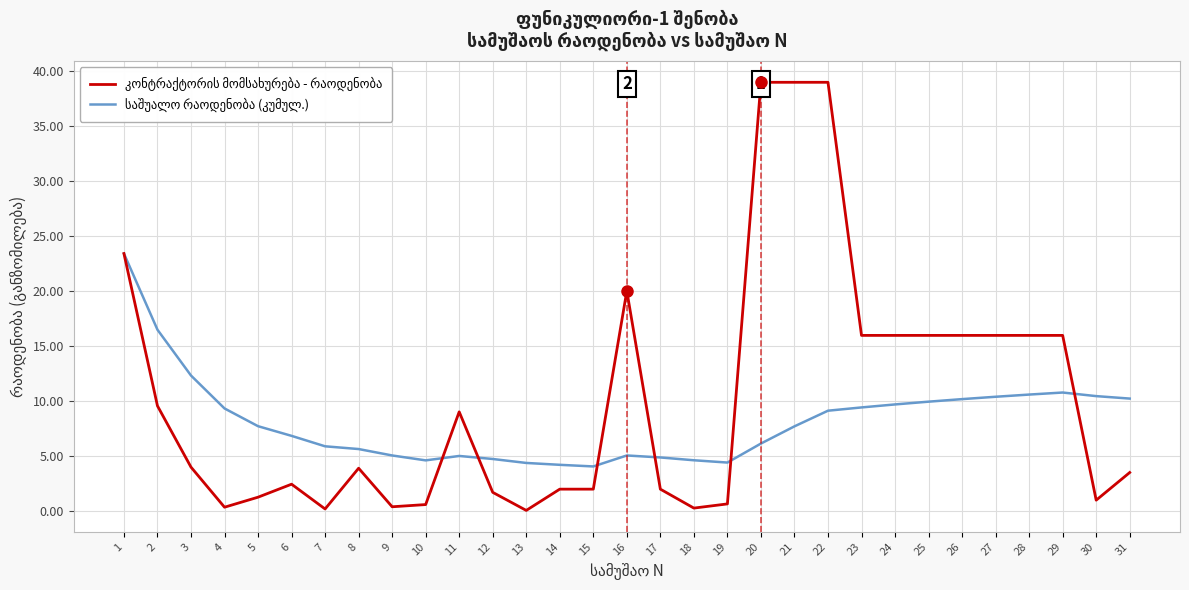

What is the difference between the maximum and minimum values in the საშუალო რაოდენობა (კუმულ.) series?

19.3